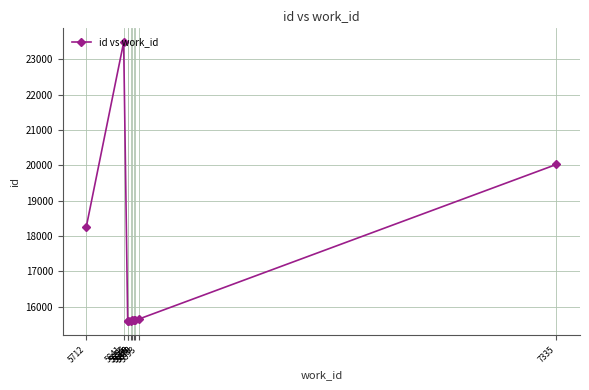

True or false: there are more than 0 points higher than both neighbors.

True